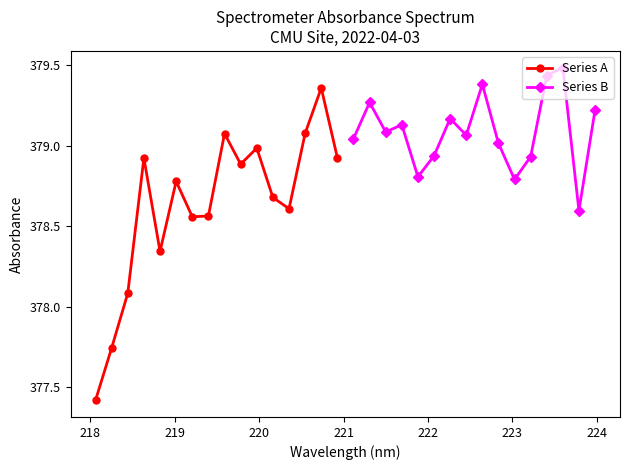

How many interior local valleys does the Series A series have?

4